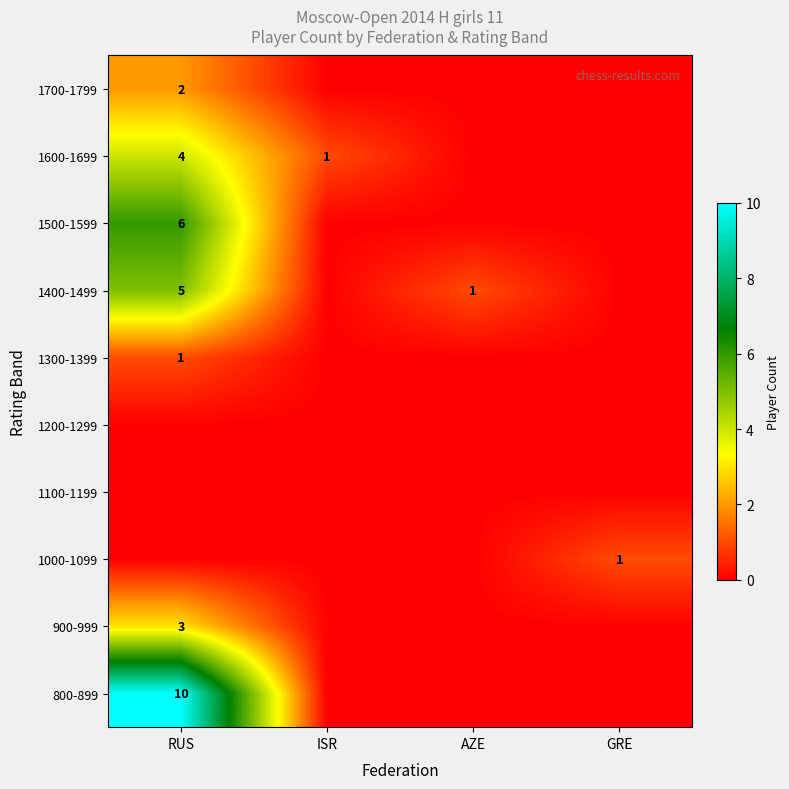

True or false: 1000-1099 has a value of 0 at GRE.

False